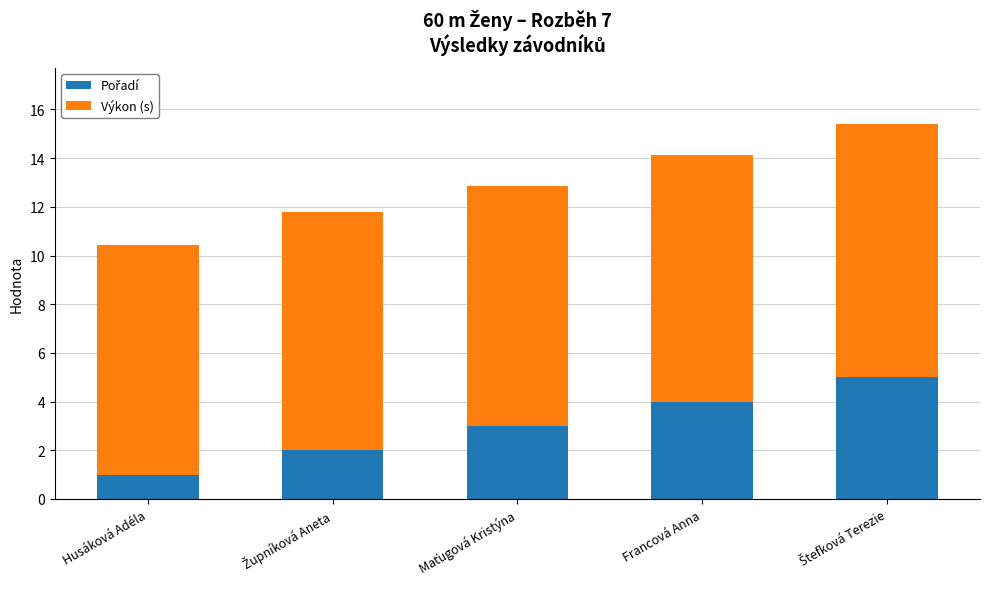

What is the total value across all series at Francová Anna?

14.1